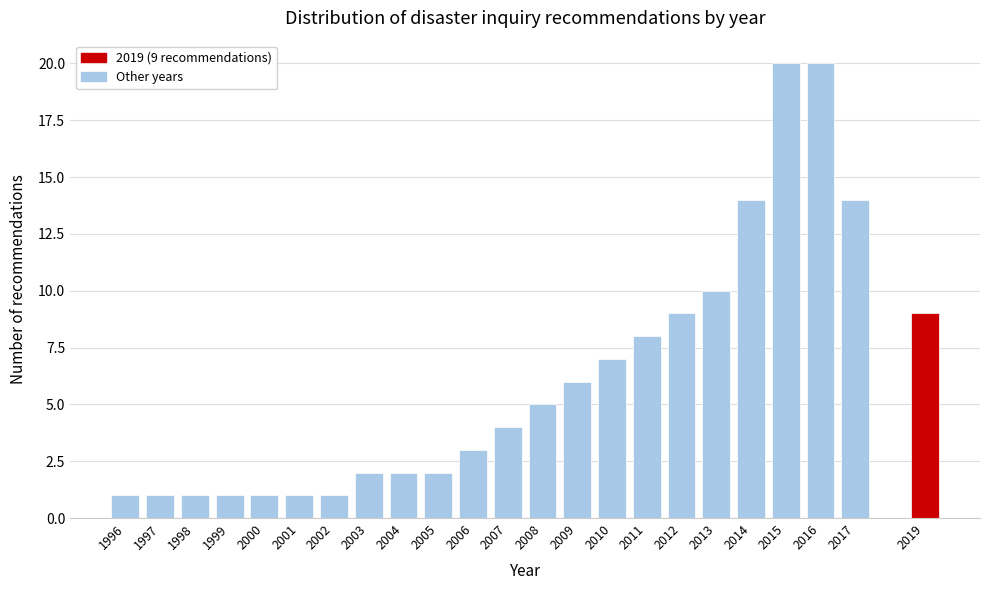

Reading right to left, what are all the values shown in this chart?

2019=9	2017=14	2016=20	2015=20	2014=14	2013=10	2012=9	2011=8	2010=7	2009=6	2008=5	2007=4	2006=3	2005=2	2004=2	2003=2	2002=1	2001=1	2000=1	1999=1	1998=1	1997=1	1996=1